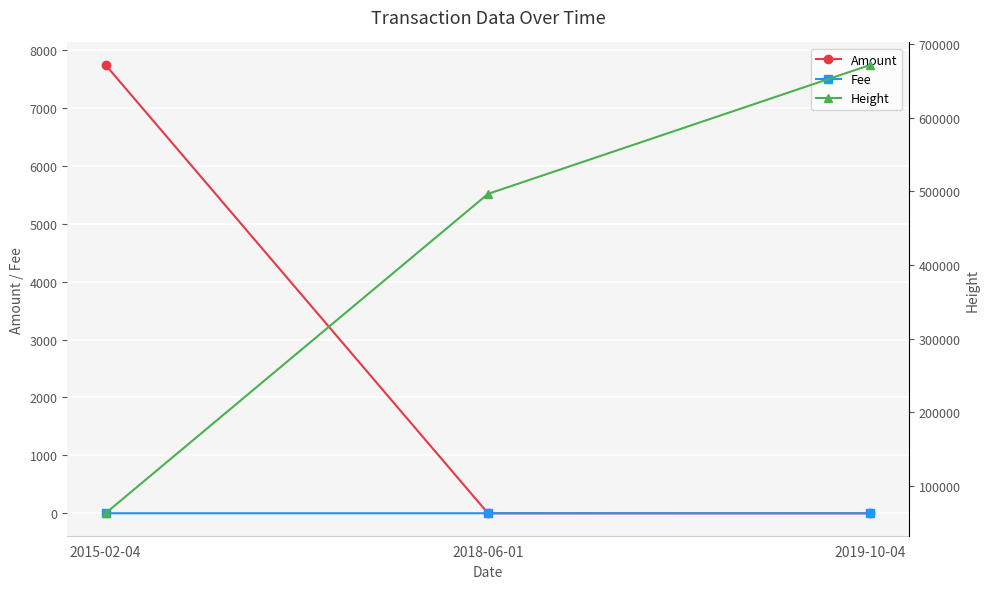

Reading left to right, extract all data points from this chart.

Amount: 2015-02-04=7743.0	2018-06-01=0.0	2019-10-04=0.0
Fee: 2015-02-04=1.0	2018-06-01=1.0	2019-10-04=0.1
Height: 2015-02-04=63170.0	2018-06-01=496705.0	2019-10-04=671802.0